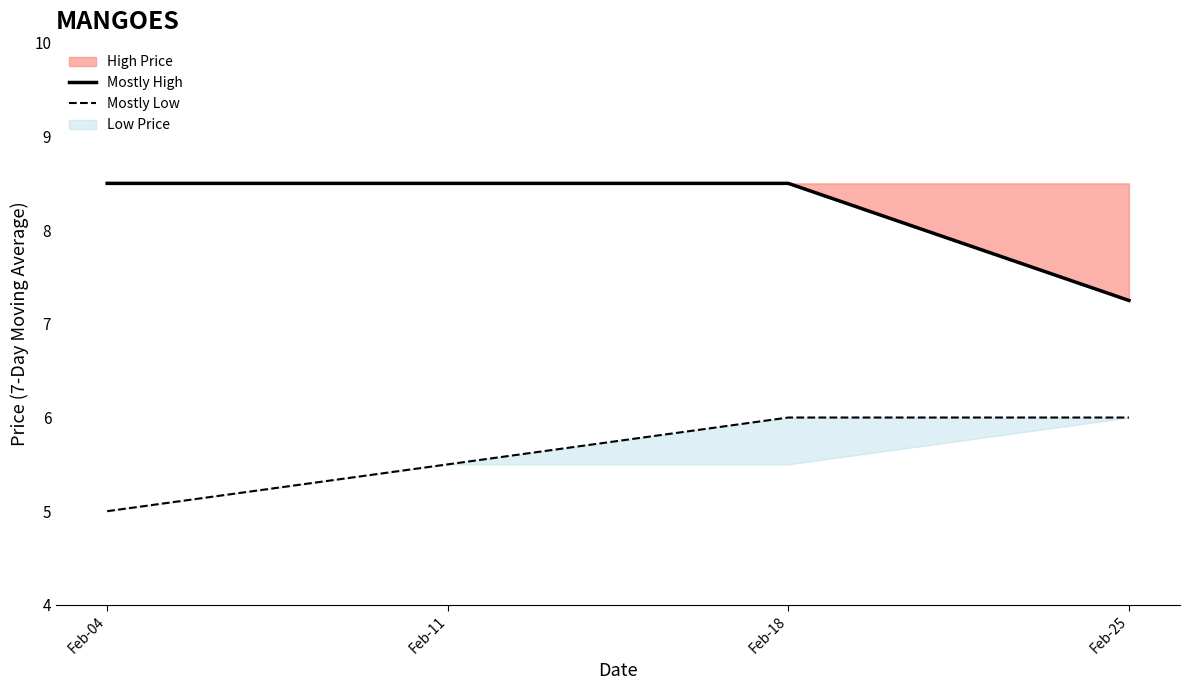

True or false: Mostly High and Mostly Low cross at least once.

False